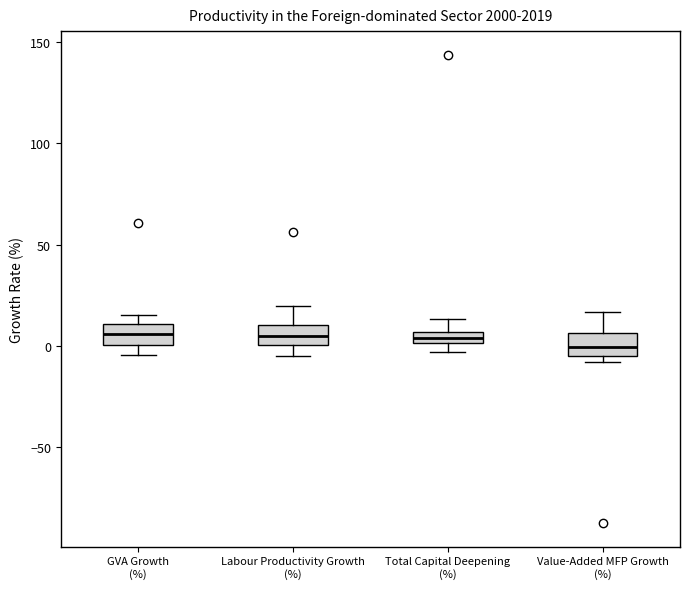

Where is the upper edge of the box for Value-Added MFP Growth (%) on the y-axis? The values are not printed on the chart, so give them approximately, as read against the axis.

5